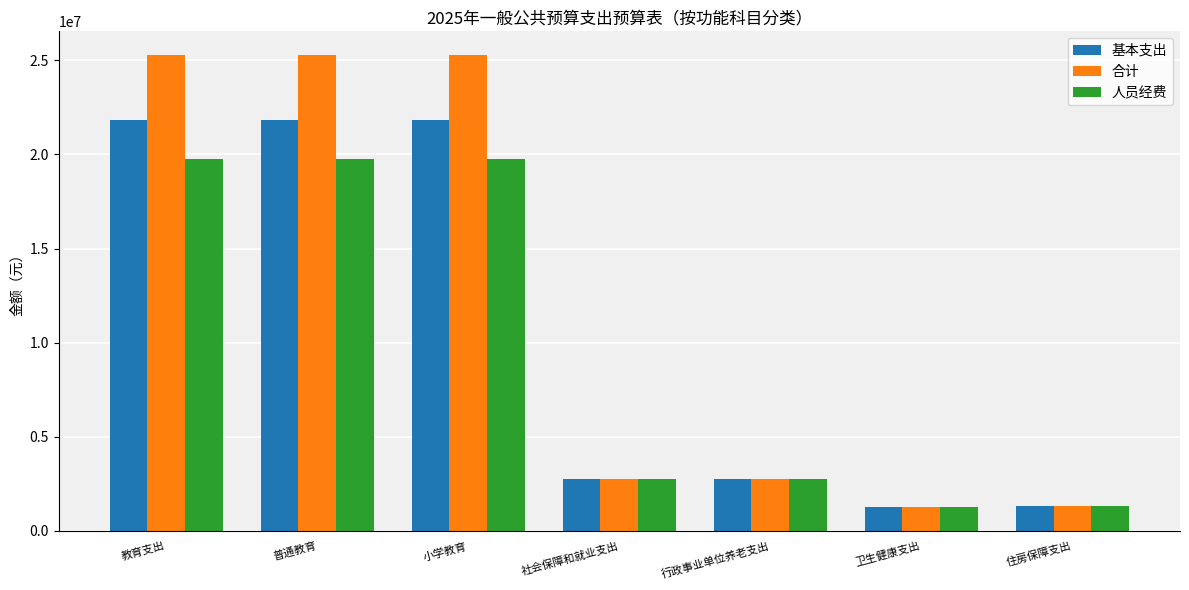

List the series in order of their peak value, highest first.

合计, 基本支出, 人员经费